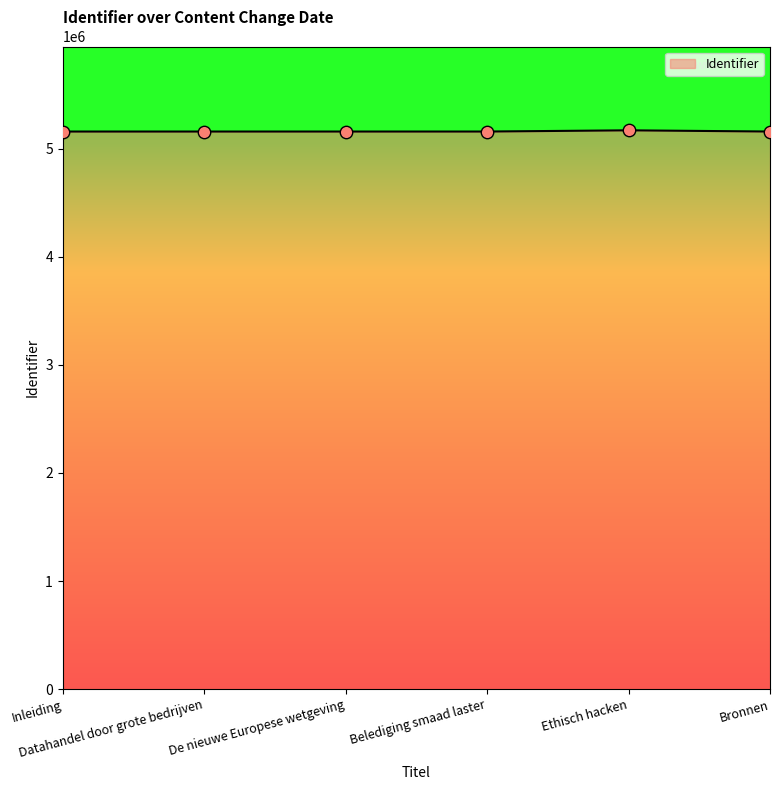

What is the average value?

5160726